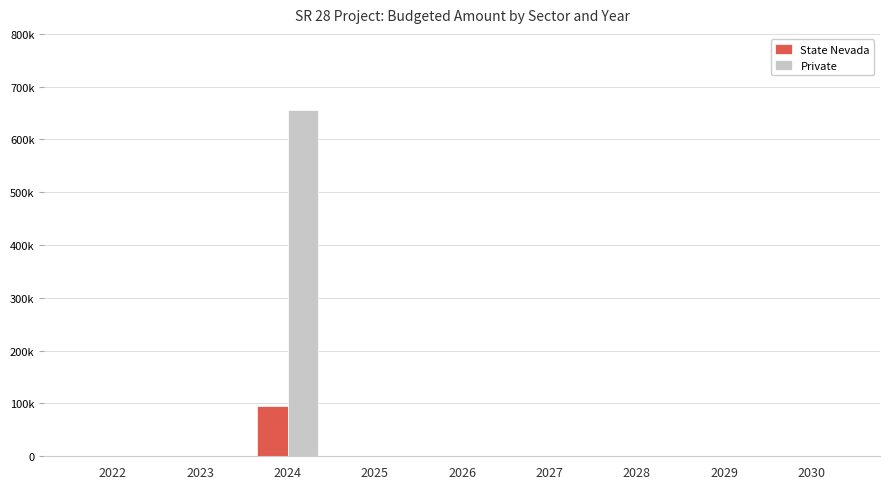

Reading left to right, list all the values displayed in this chart.

State Nevada: 0	0	95426	0	0	0	0	0	0
Private: 0	0	656078	0	0	0	0	0	0